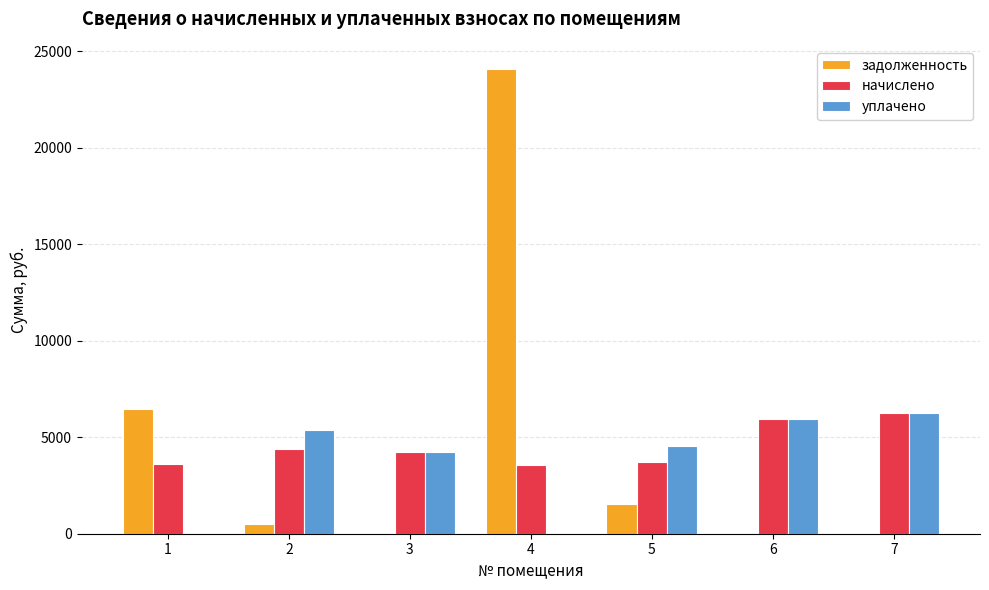

What is the maximum value shown in the chart?

24080.8